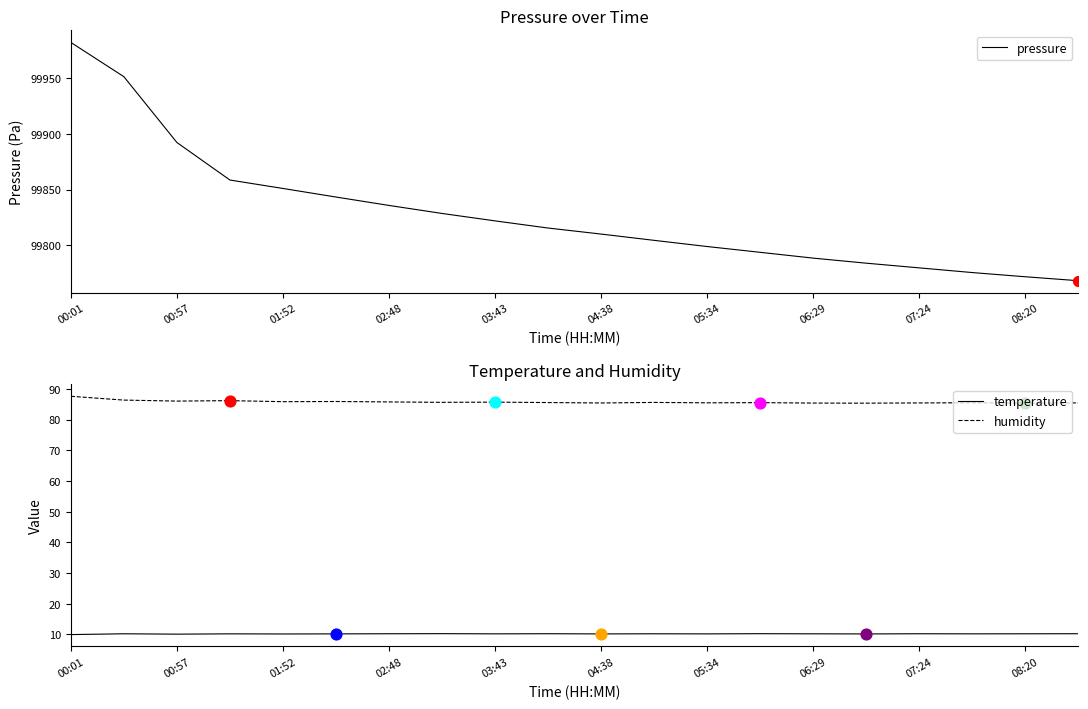

Which series contains the lowest Y value?

temperature